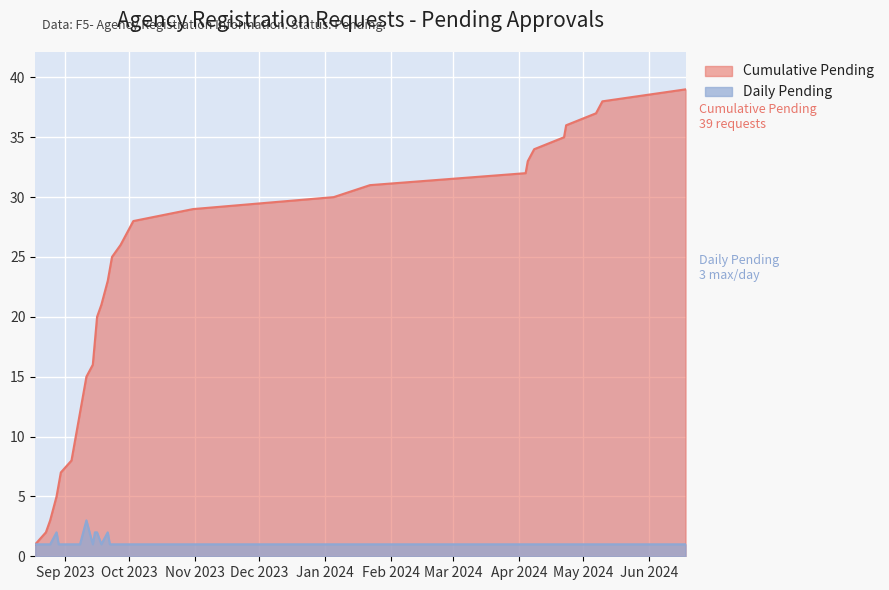

Between 2023-08-25 and 2024-01-05, which is larger?

2023-08-25